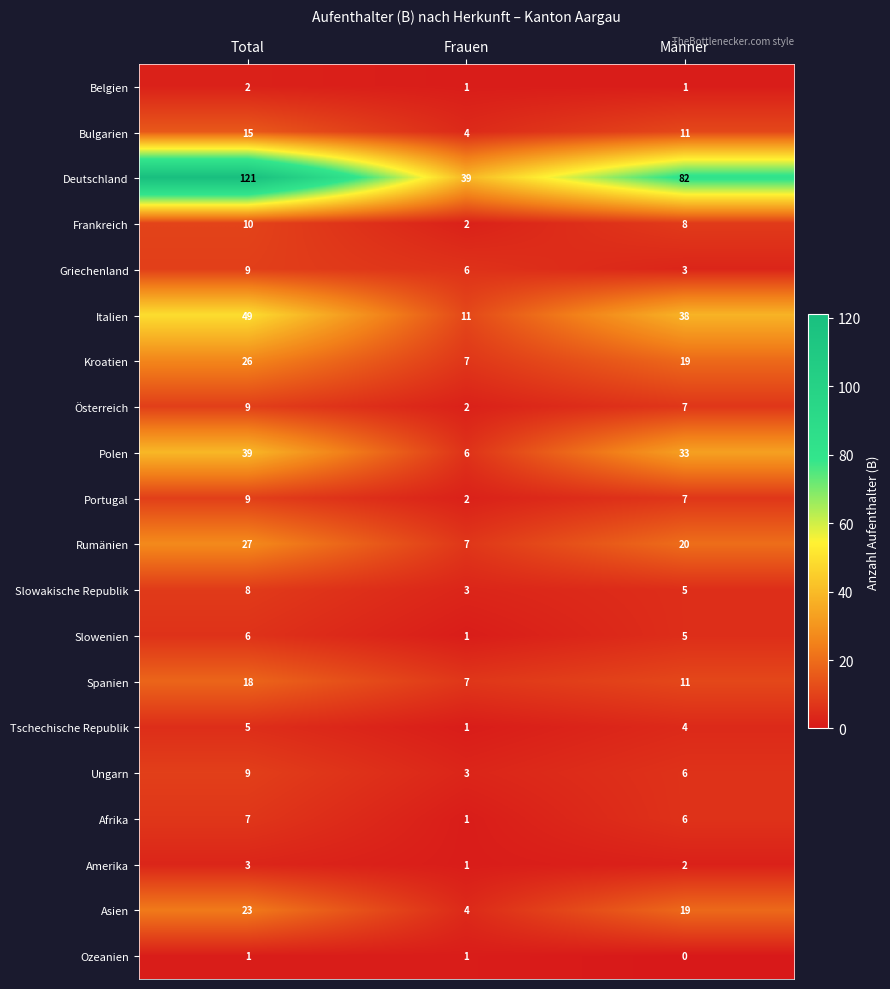

What is the sum of the Amerika values at Frauen and Total?

4